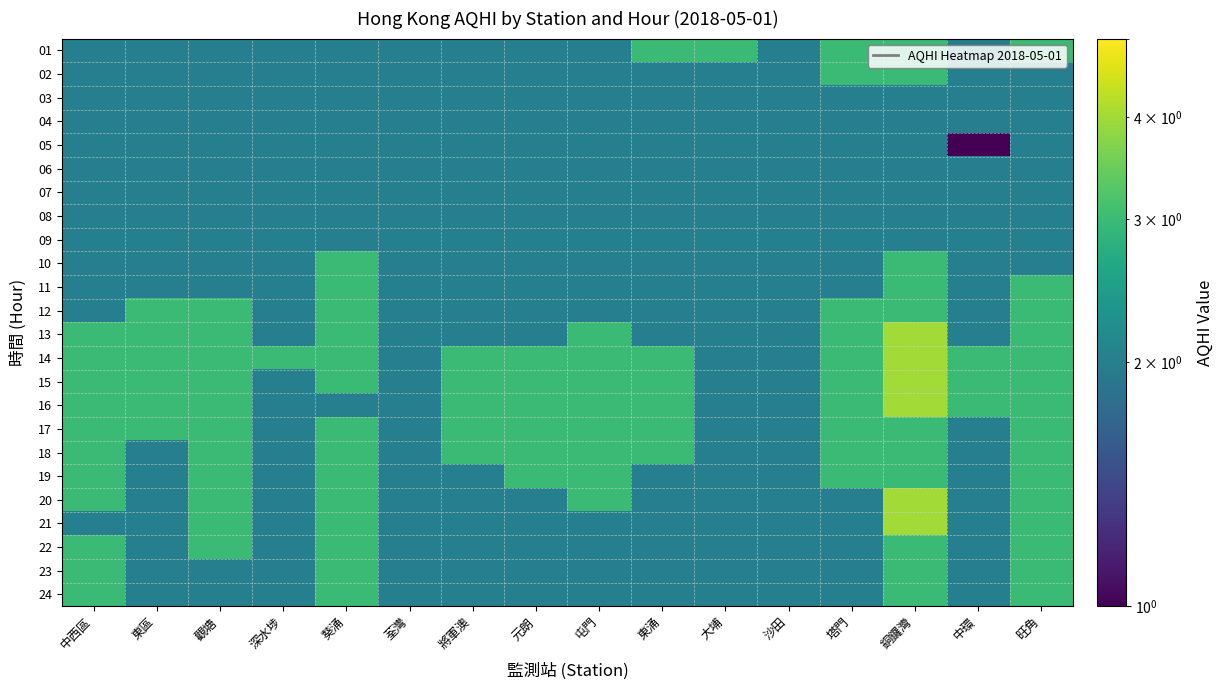

Which has a higher value, 旺角 or 沙田?

旺角